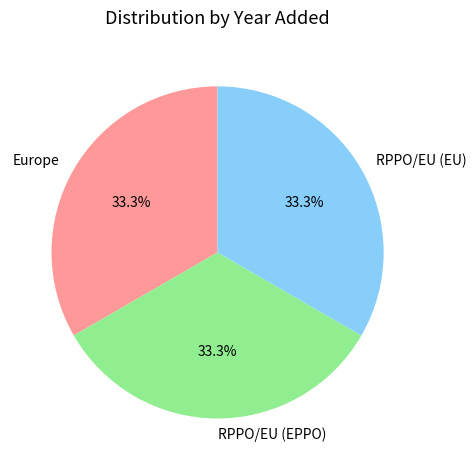

To the nearest percent, what percentage of the pie is Europe?

33%